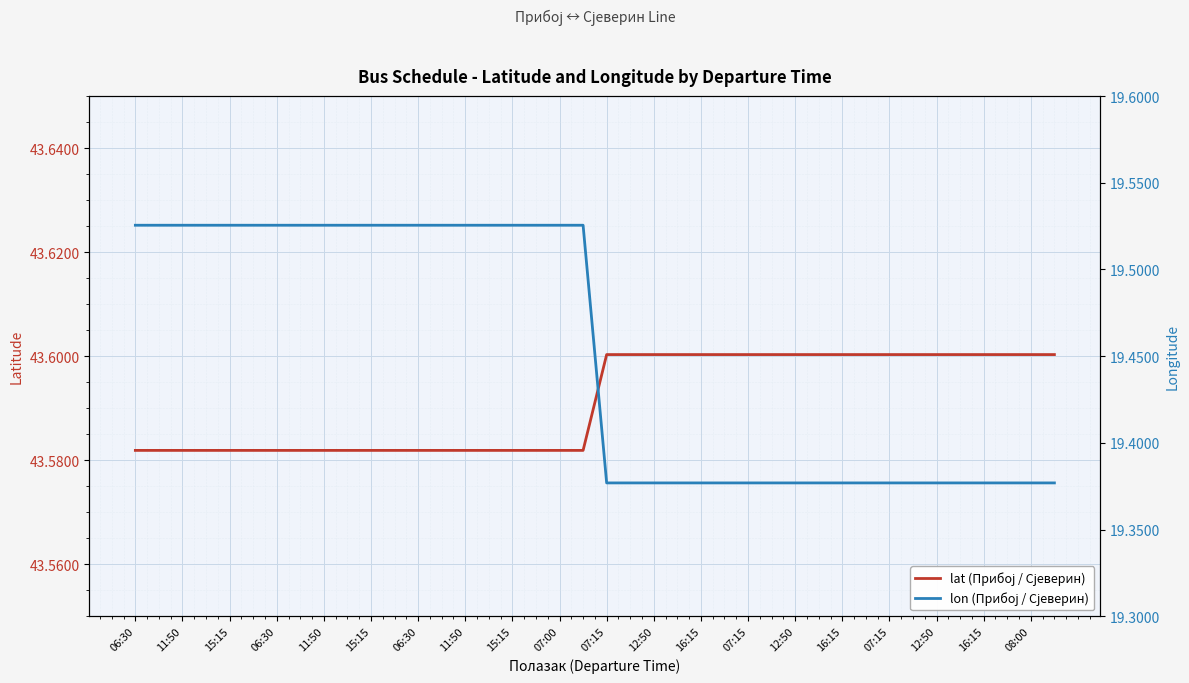

True or false: lon has a value of 31.4 at 15:15.

False